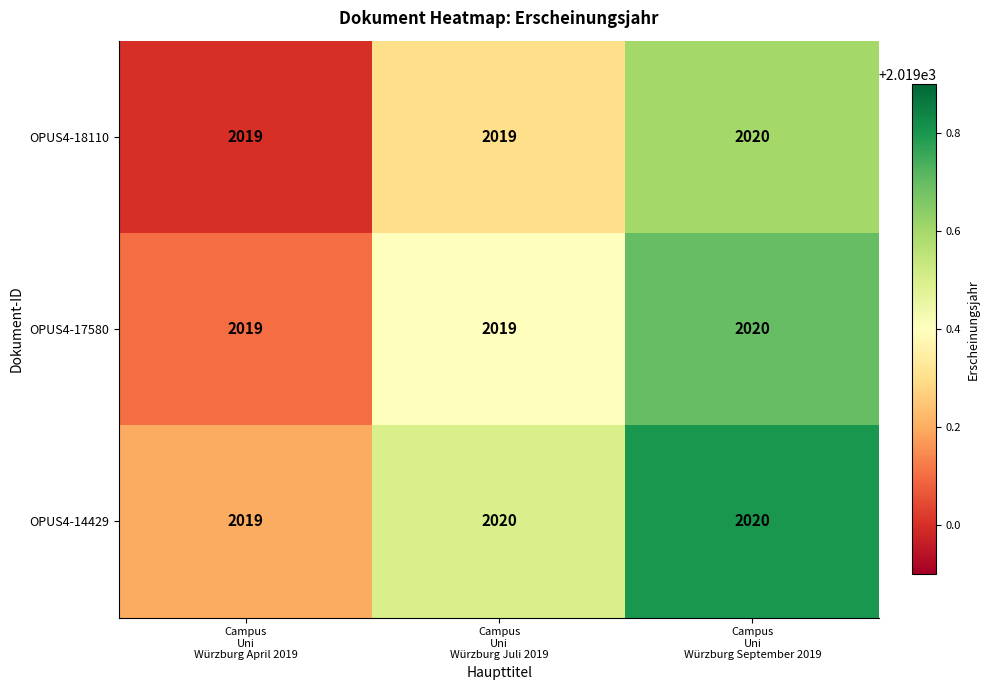

What is the minimum value for OPUS4-14429?

2019